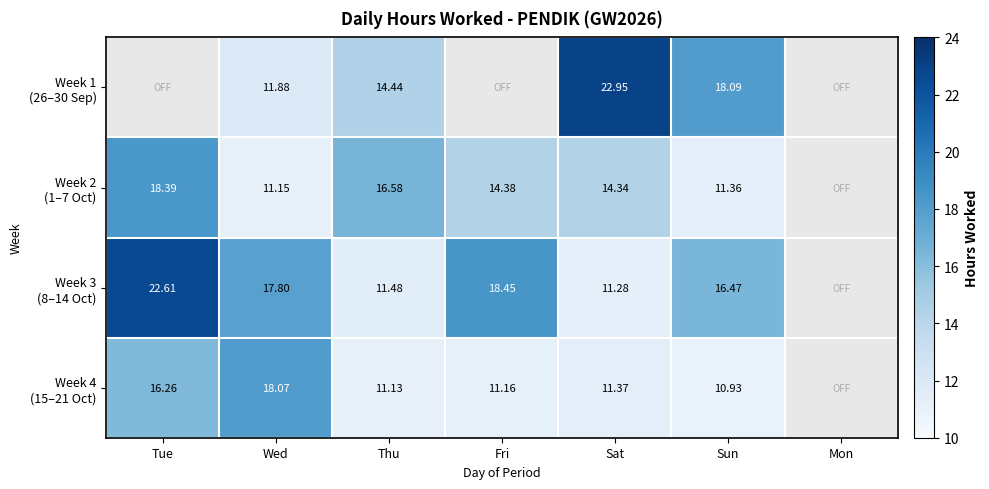

What is the sum of the Week 3 (8–14 Oct) values at Wed and Thu?

29.3